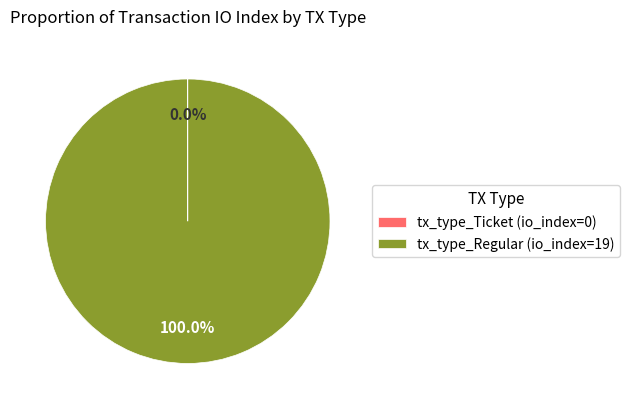

Is tx_type_Regular (io_index=19) the majority of the pie?

Yes